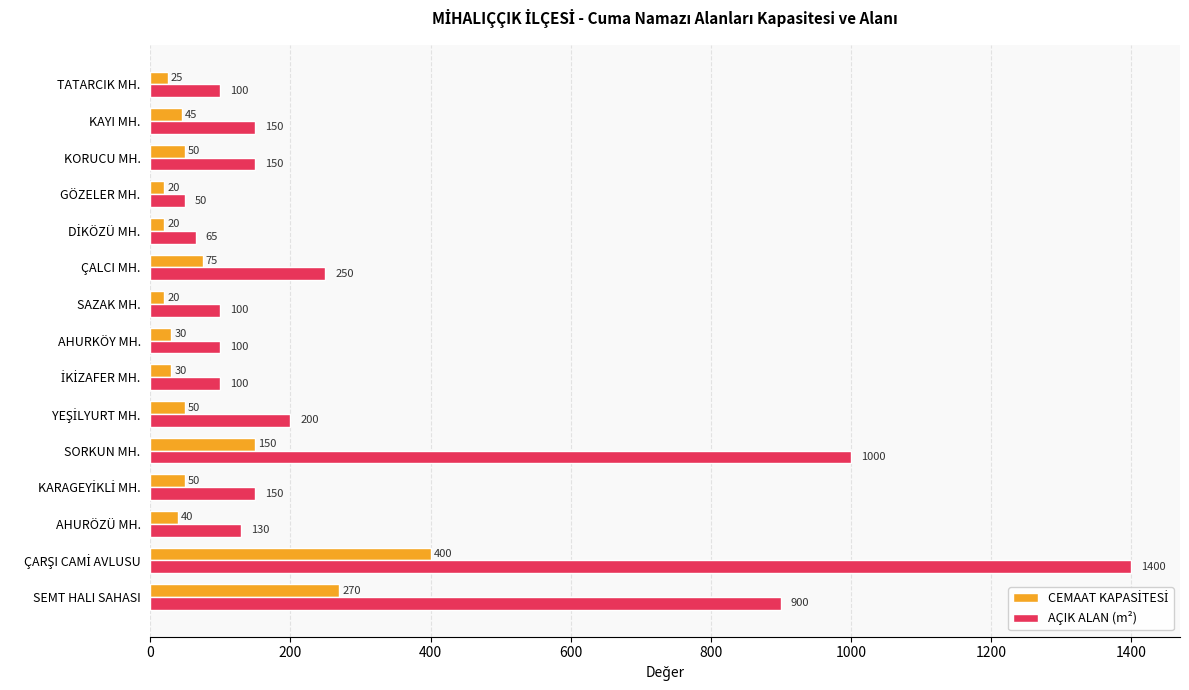

What is the average value of the AÇIK ALAN (m²) series?

323